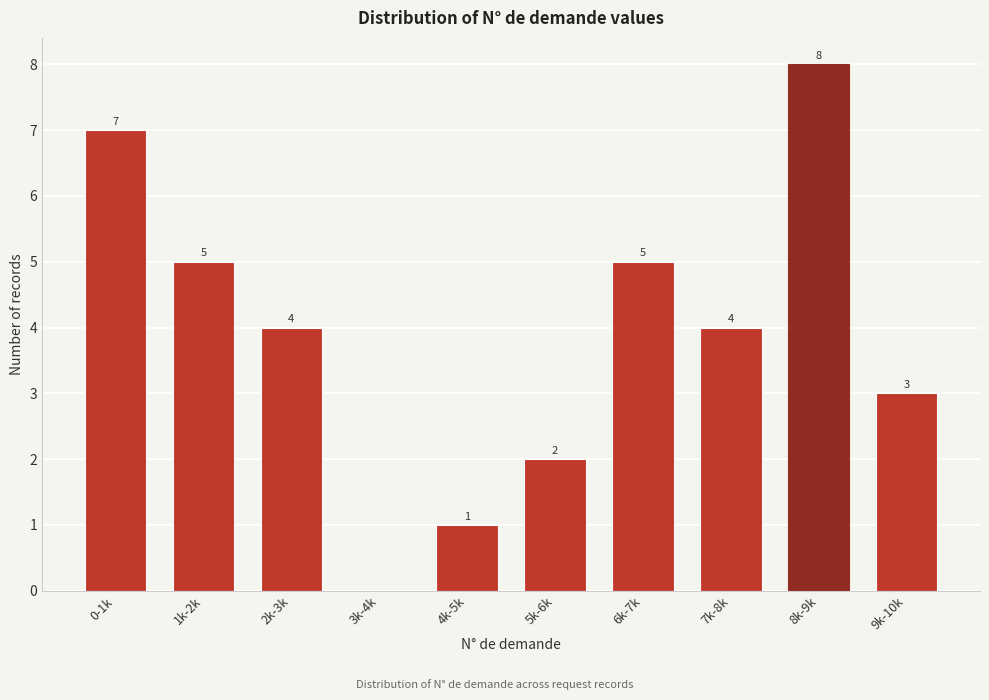

Reading left to right, extract all data points from this chart.

0-1k=7	1k-2k=5	2k-3k=4	3k-4k=0	4k-5k=1	5k-6k=2	6k-7k=5	7k-8k=4	8k-9k=8	9k-10k=3